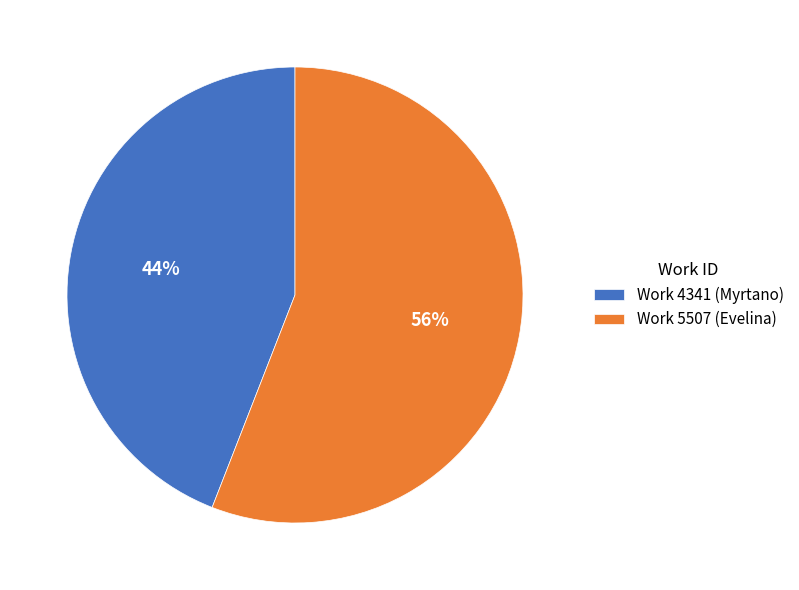

To the nearest percent, what portion does Work 5507 (Evelina) represent?

56%